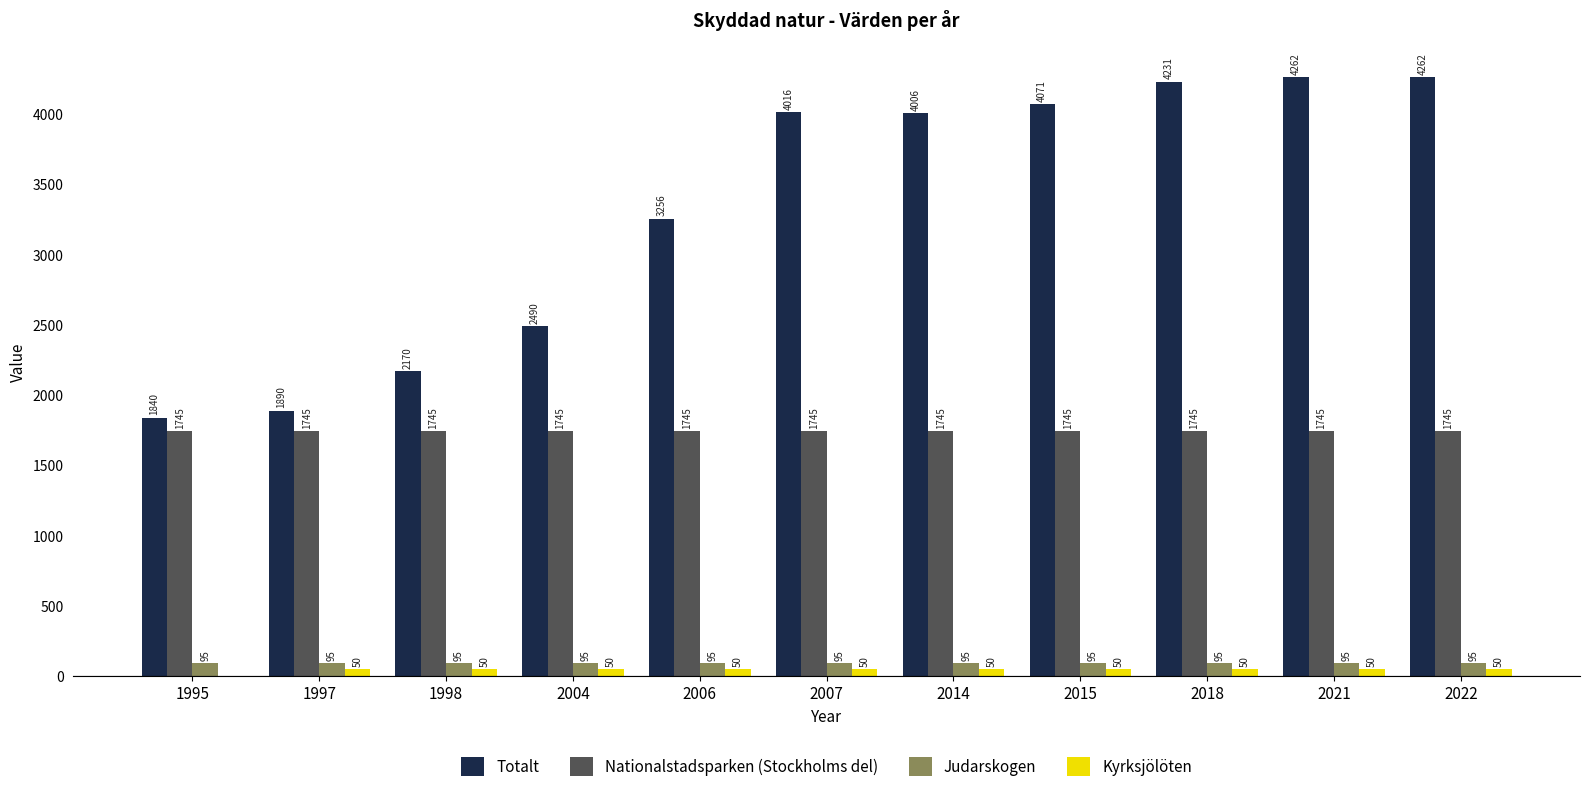

How many categories are shown in the chart?

11